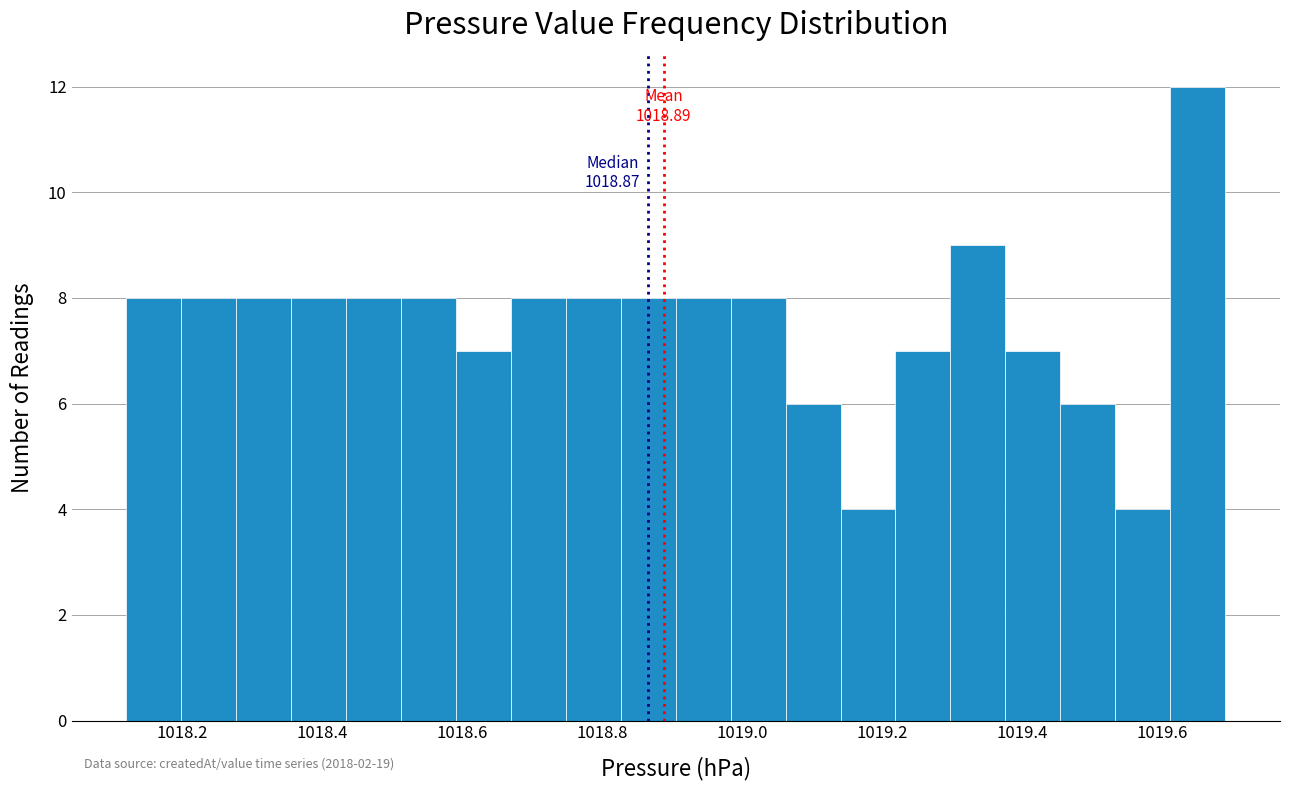

Around what value on the x-axis is the tallest bar? Give the approximate position of its centre, as read against the axis.

1019.66